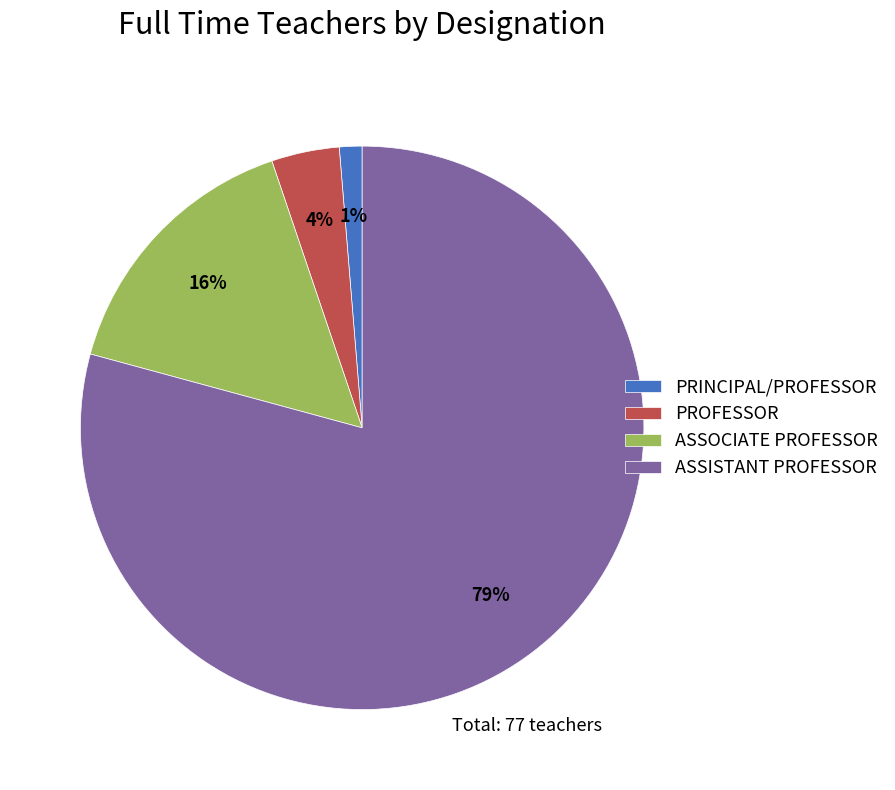

How many segments does this pie chart have?

4